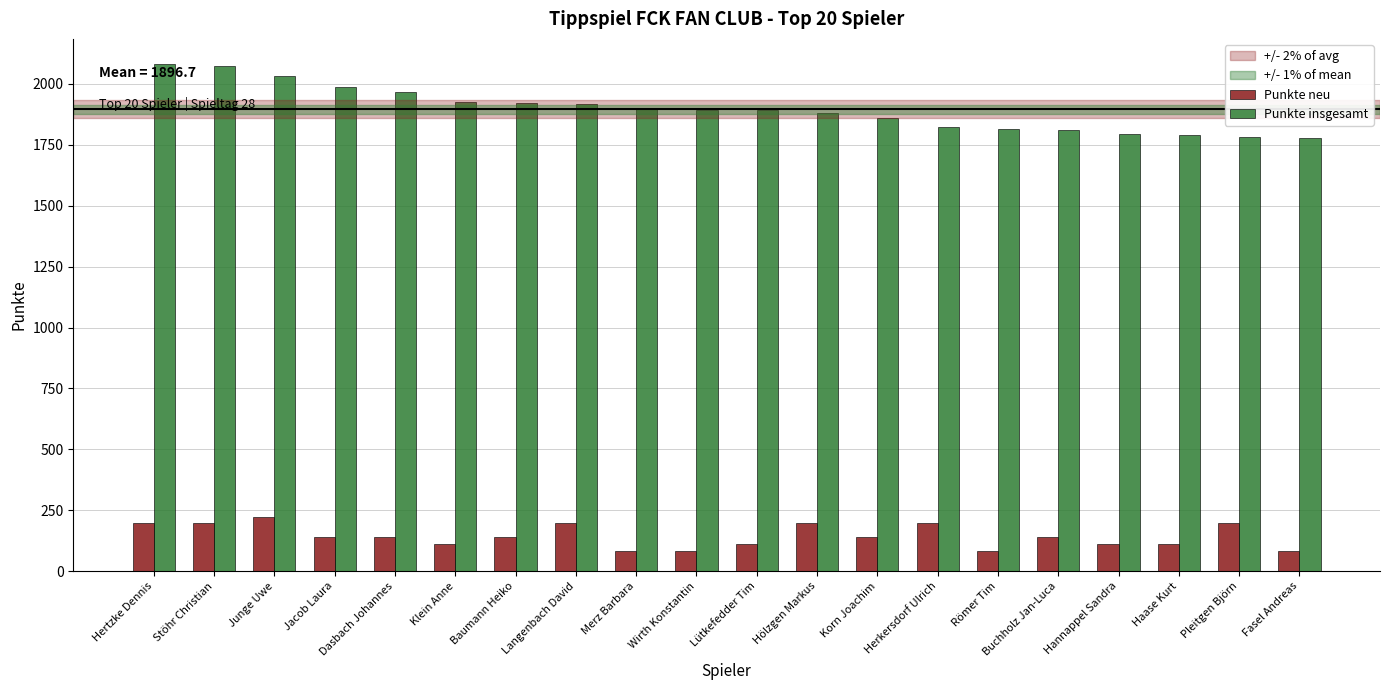

What is the label of the 6th bar from the left?

Klein Anne